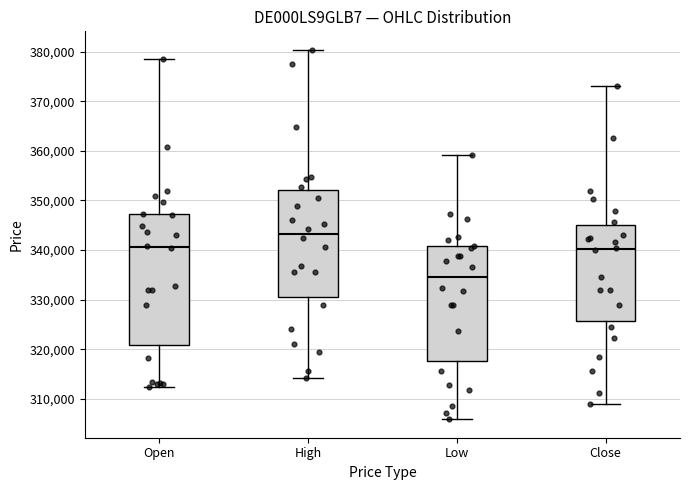

Reading left to right, transcribe this box plot: for each box, give where its median line is, the range the box spans, and where its two whiskers end, as read against the y-axis. The values are not printed on the chart, so give them approximately, as read against the axis.

Open: median 341000, box 321000 to 347000, whiskers 312000 to 379000
High: median 343000, box 331000 to 352000, whiskers 314000 to 380000
Low: median 334000, box 318000 to 341000, whiskers 306000 to 359000
Close: median 340000, box 326000 to 345000, whiskers 309000 to 373000